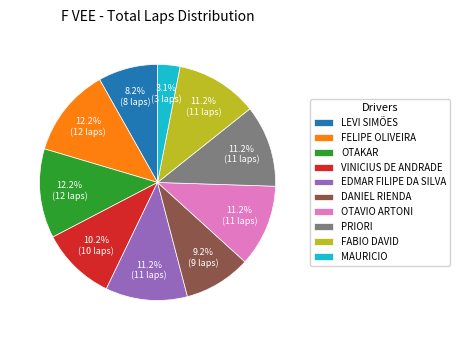

Which category has the smallest portion of the pie?

MAURICIO